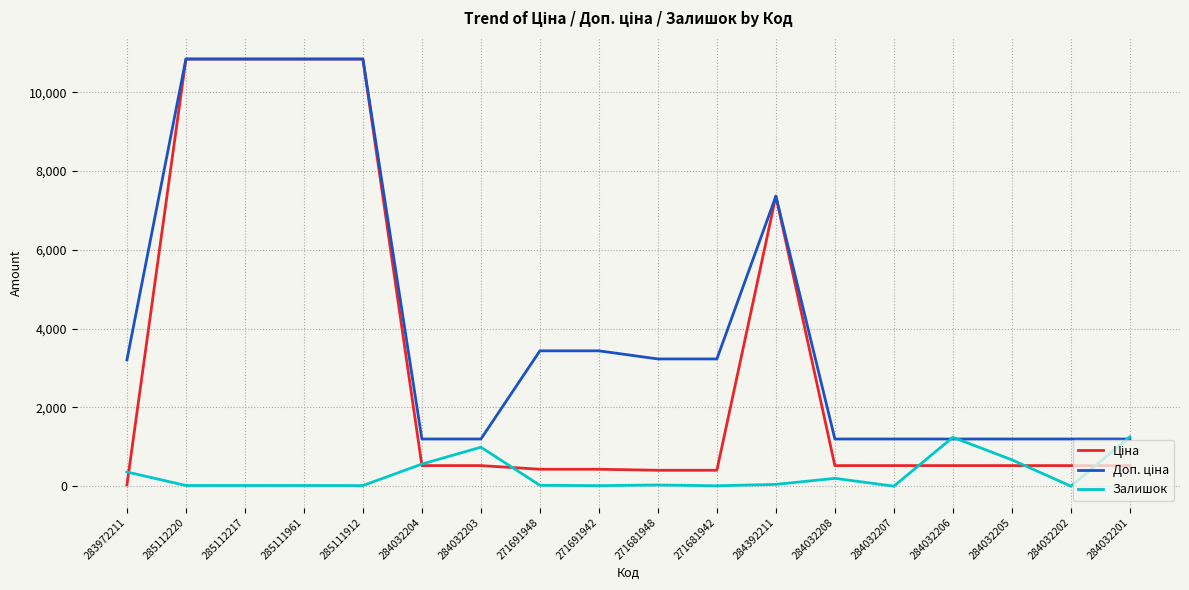

What is the difference between the highest and lowest values at 284032207?

1197.0